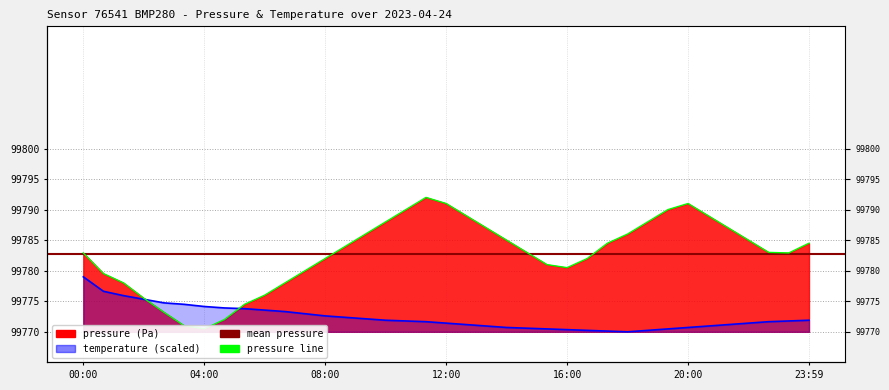

How many lines are shown in the chart?

2